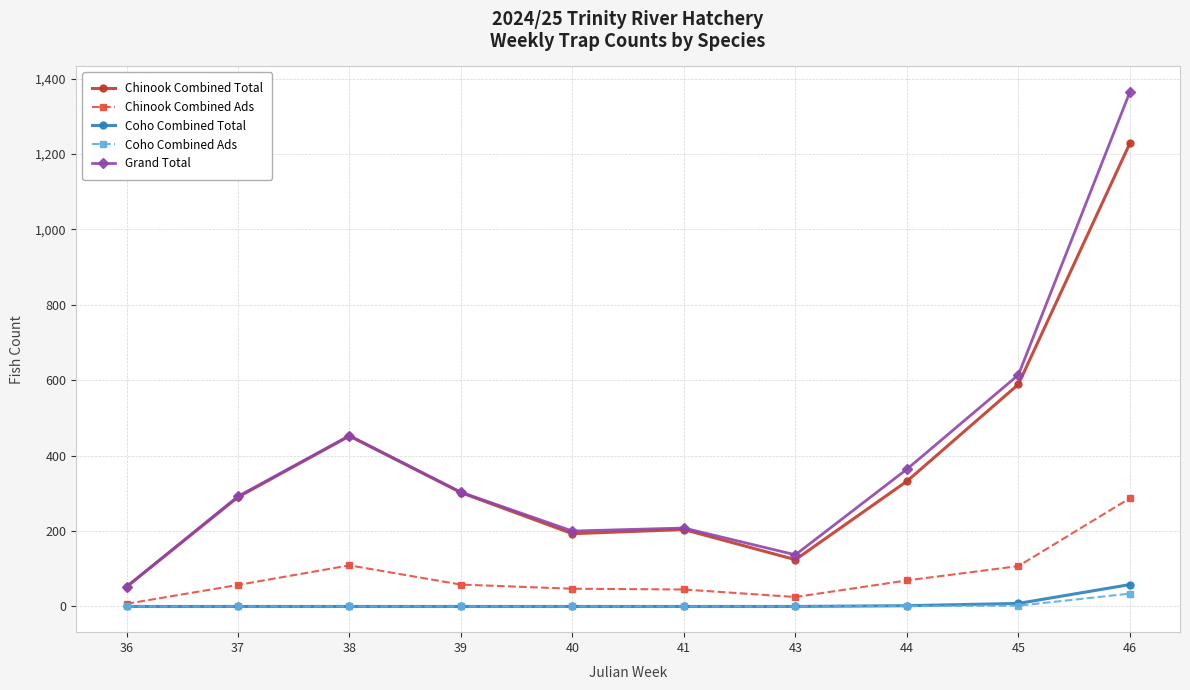

True or false: Coho Combined Ads has a value of 0 at 40.

True